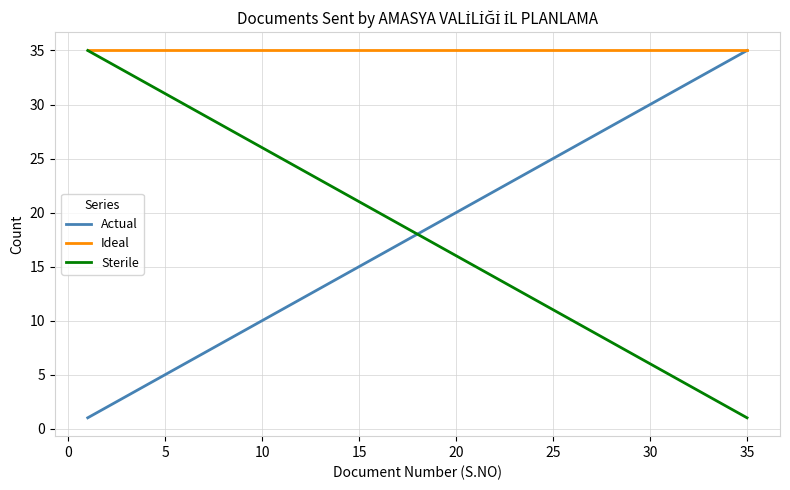

Which series has the largest total across all categories?

Ideal